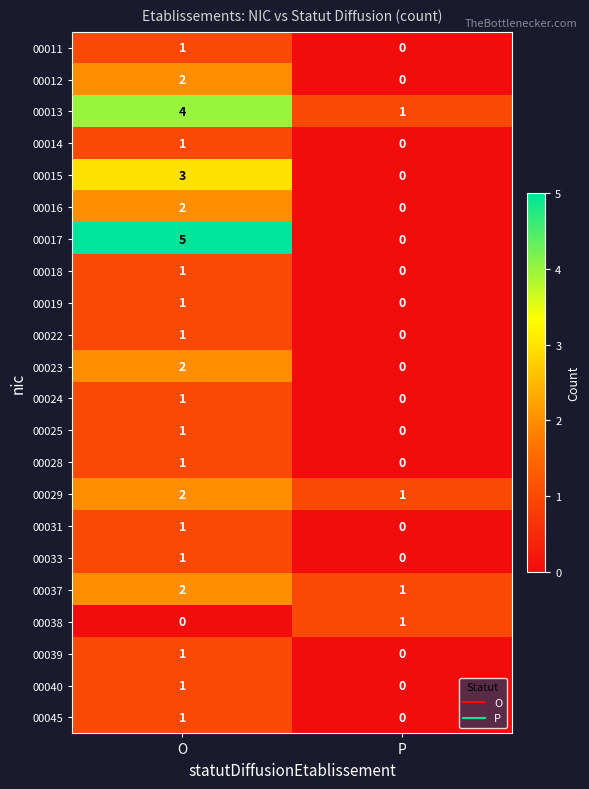

What is the total value across all series at O?

35